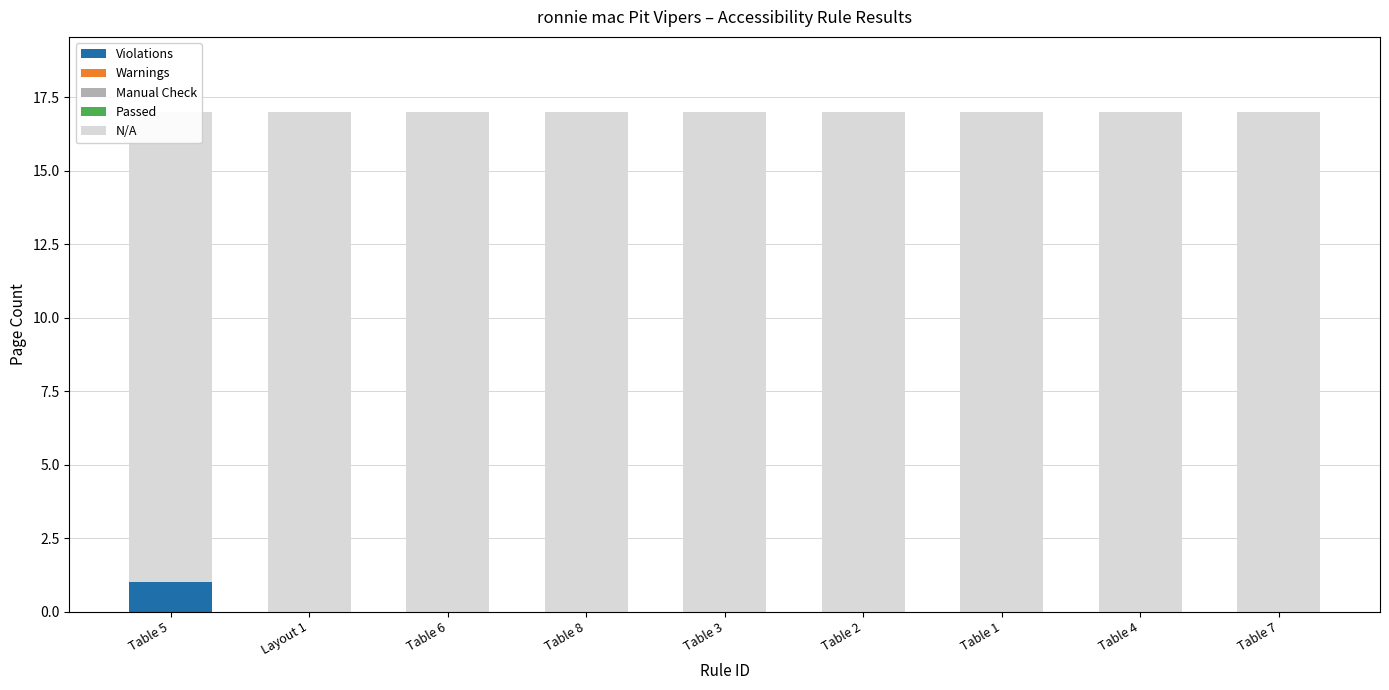

The Violations series shows 0 at Table 4. True or false?

False